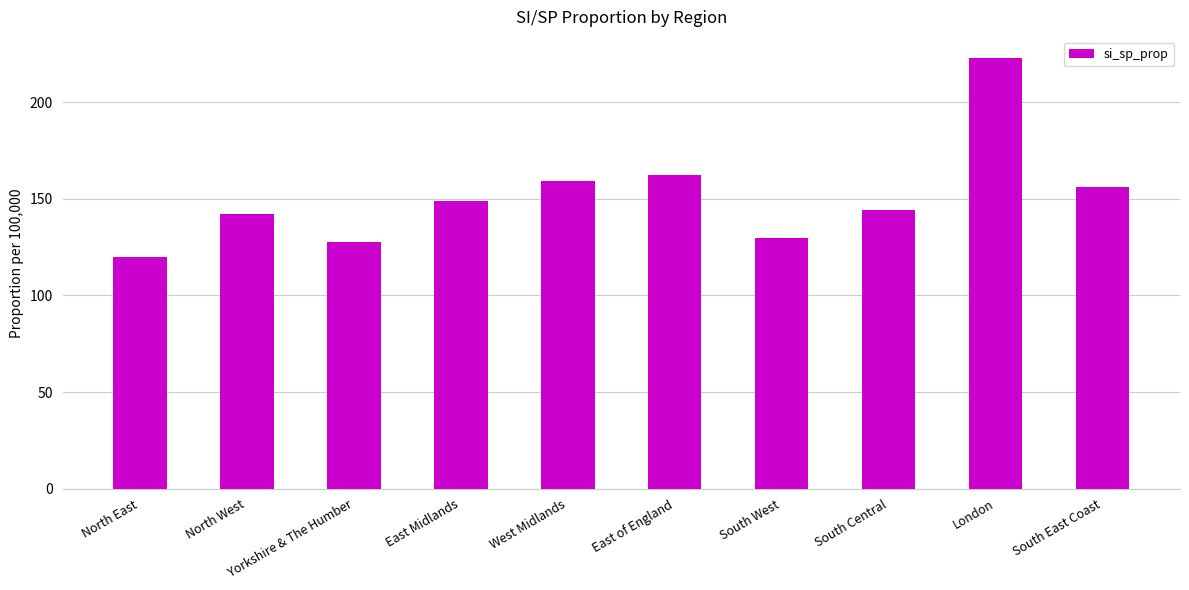

What is the change in value from North West to London?

+80.5